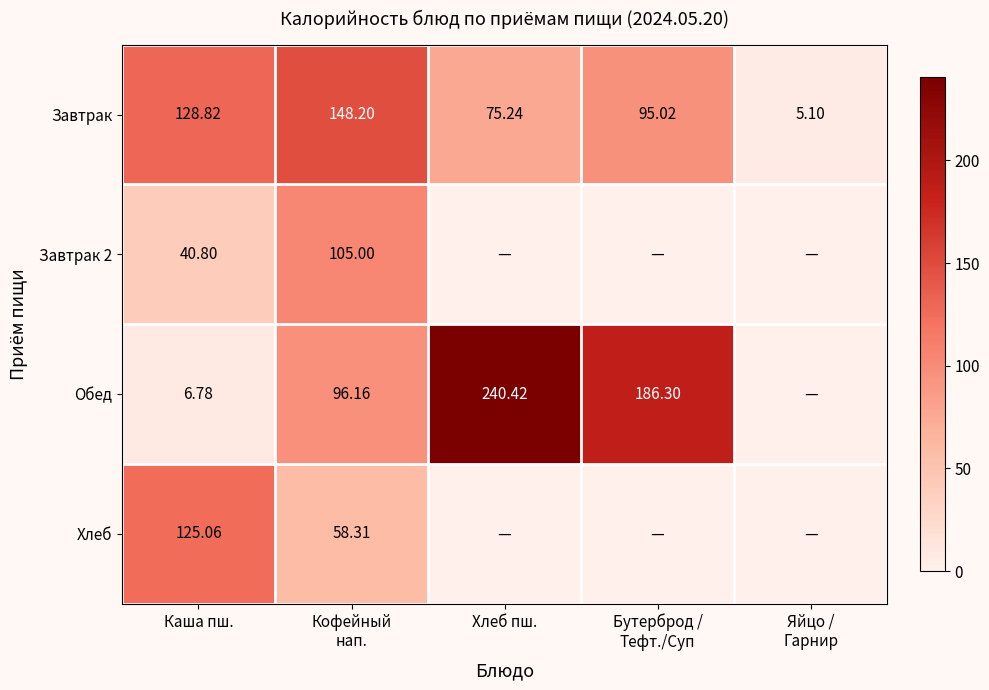

What is the difference between the maximum and second lowest values in the Обед series?

233.6